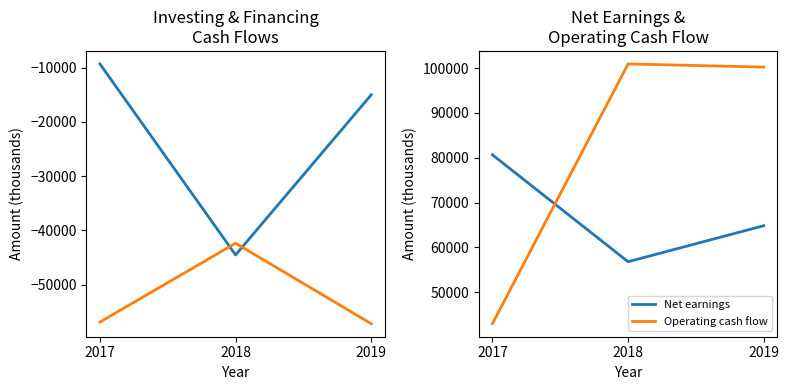

Read the Net cash used in financing activities value at 2017, to the nearest 50.

-56900